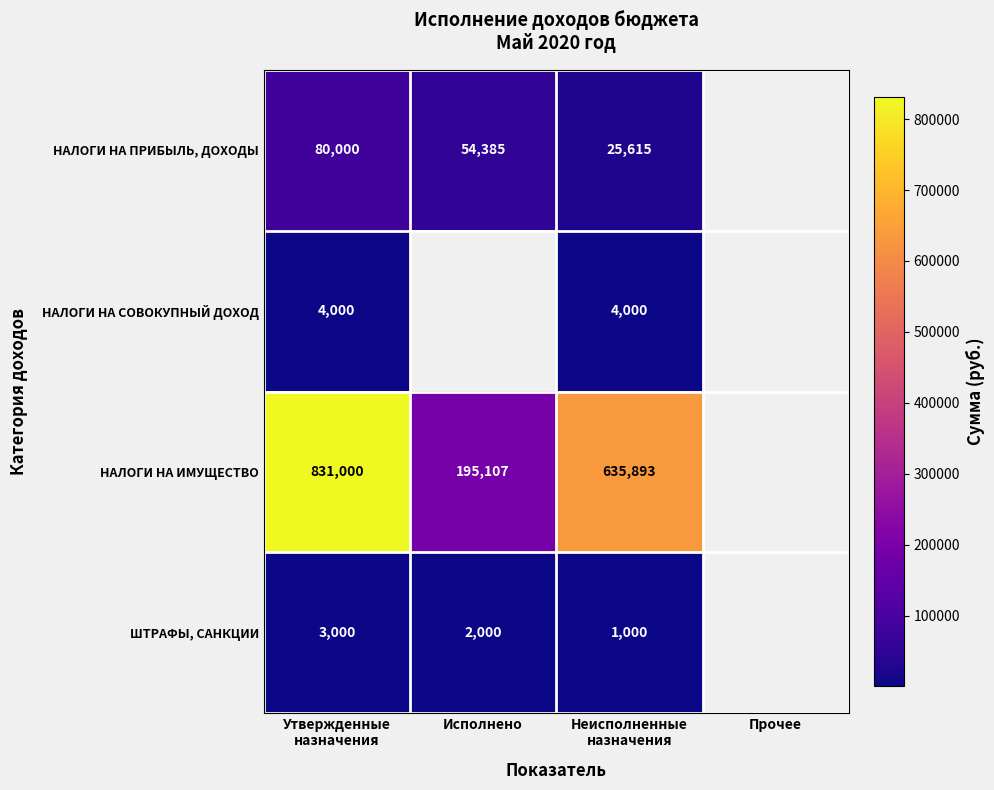

At how many categories does at least one series exceed 246384?

2